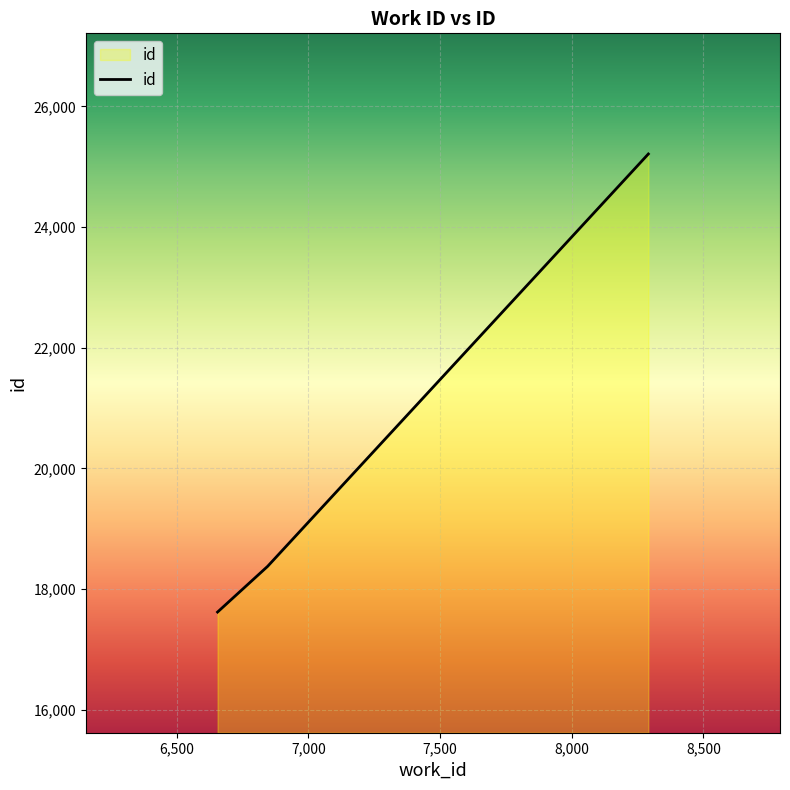

How many distinct data groups are displayed?

1